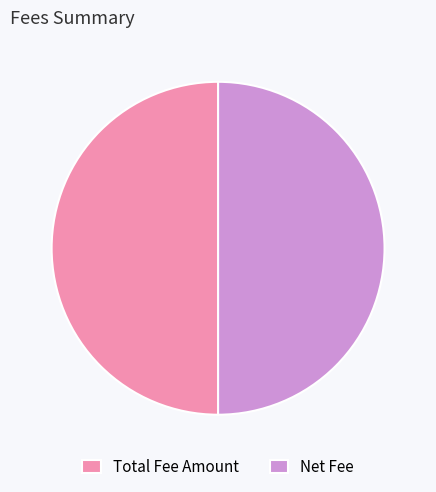

Approximately how many times larger is the value at Total Fee Amount compared to Net Fee?

1.0